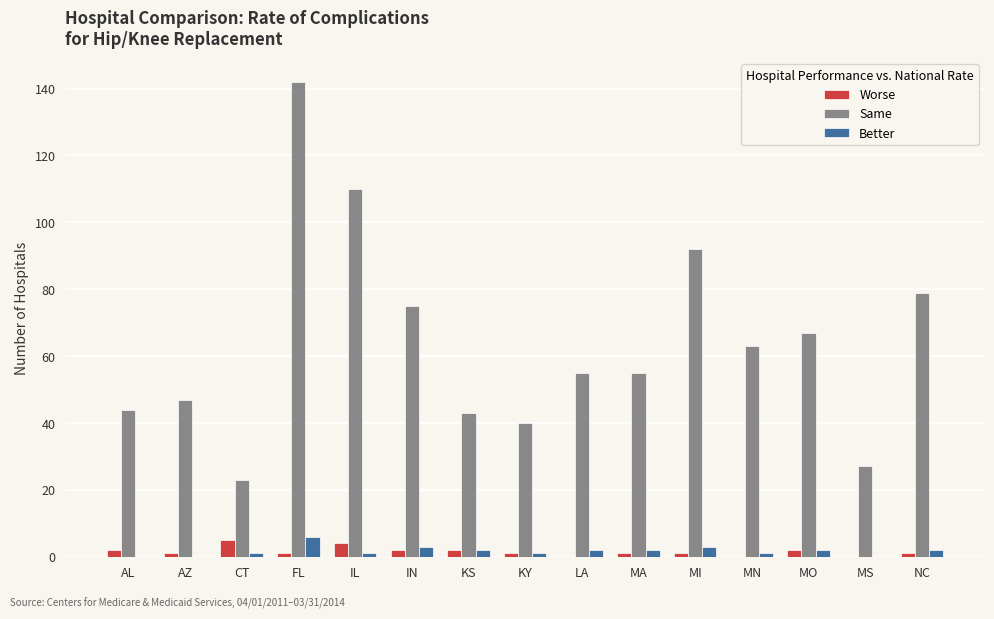

What is the greatest value displayed?

142